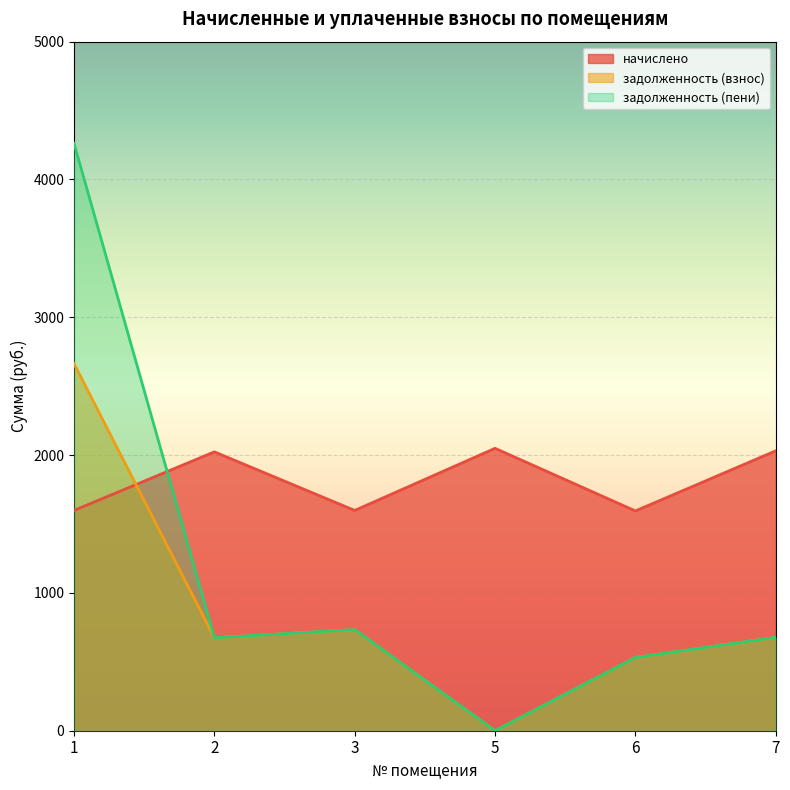

What is the difference between the maximum and minimum values in the задолженность (пени) series?

4262.3